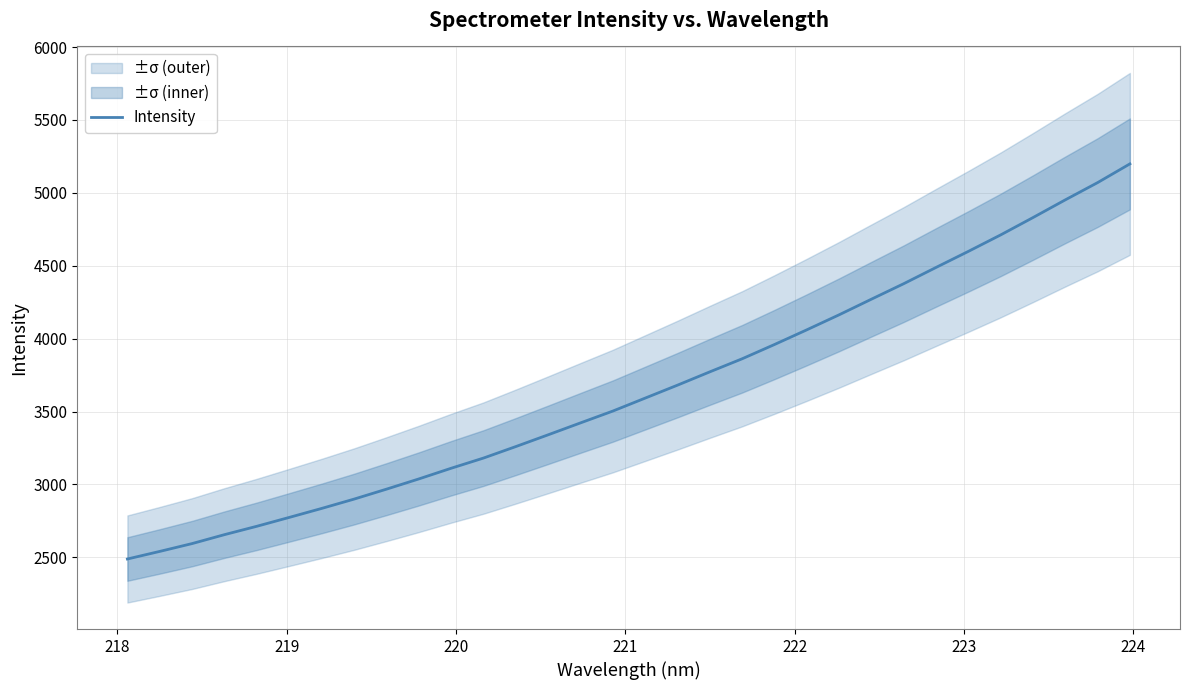

Reading left to right, what are all the values shown in this chart?

2489.1	2541.1	2594.9	2656.1	2713.6	2774.3	2835.8	2899.6	2967.8	3037.9	3111.2	3181.2	3259.9	3340.7	3422.4	3503.5	3592.4	3681.1	3772.4	3862.1	3959.9	4060.6	4163.7	4270.8	4377.1	4488.6	4598.7	4711.6	4830.5	4951.9	5070.2	5198.7